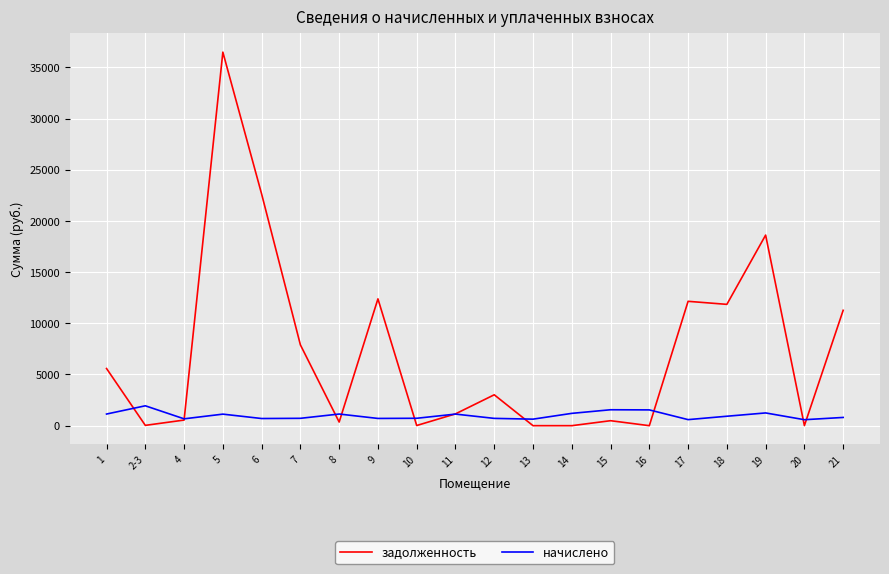

At which category is the sum across all series the highest?

5